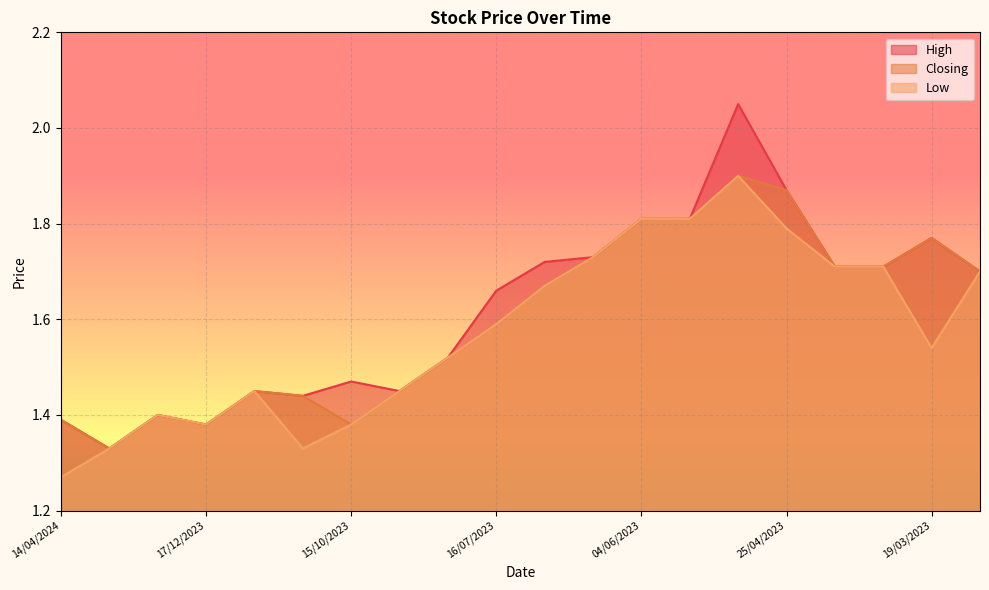

At which category is the sum across all series the highest?

01/05/2023